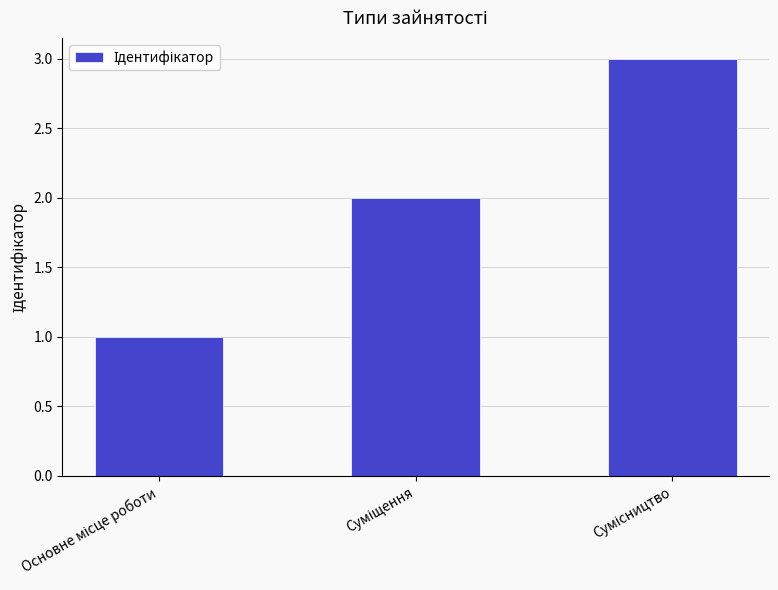

Reading right to left, extract all data points from this chart.

3	2	1